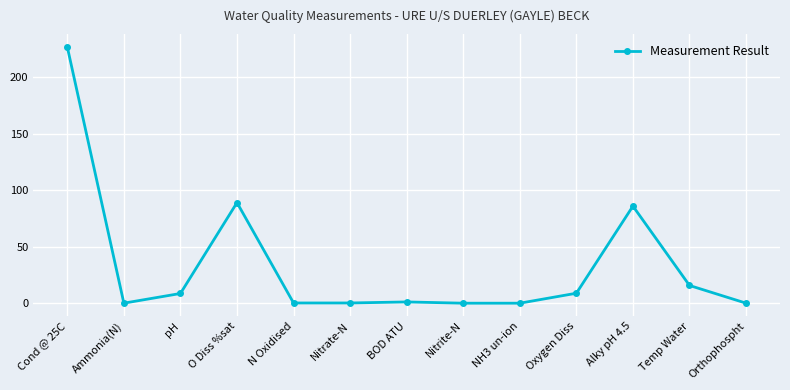

At which category does the data reach its first local valley?

Ammonia(N)